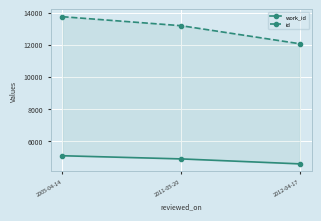

What is the greatest value displayed?

13740